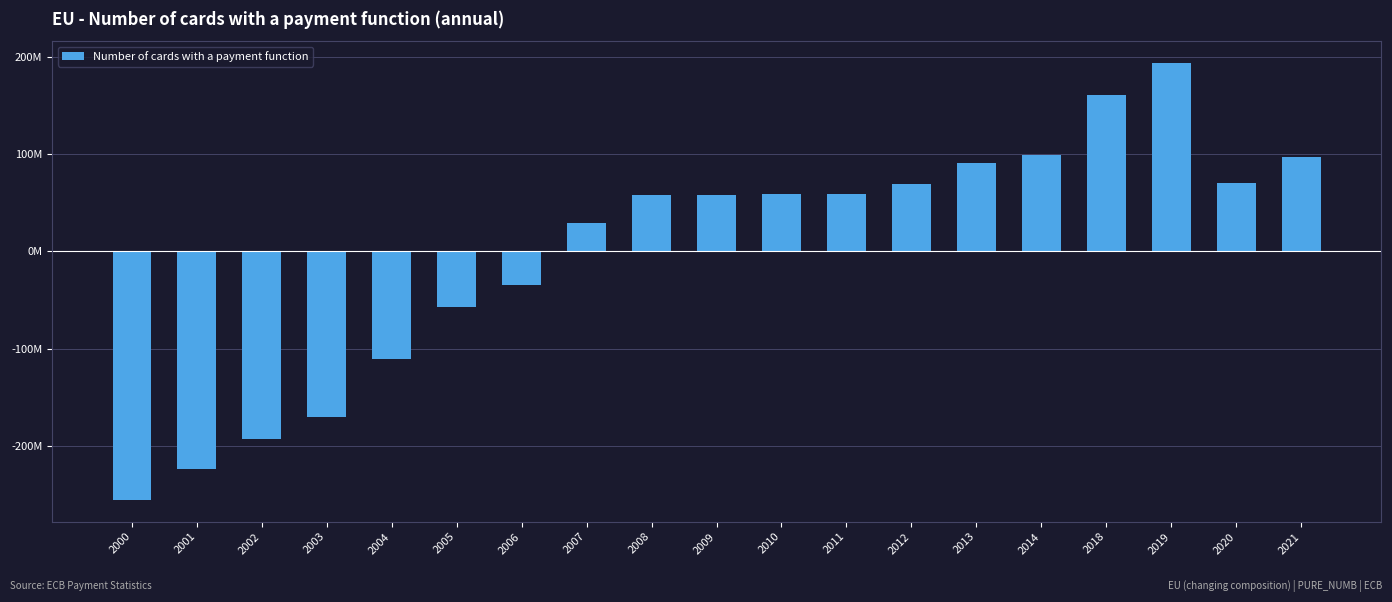

What is the maximum value shown in the chart?

193891008.8